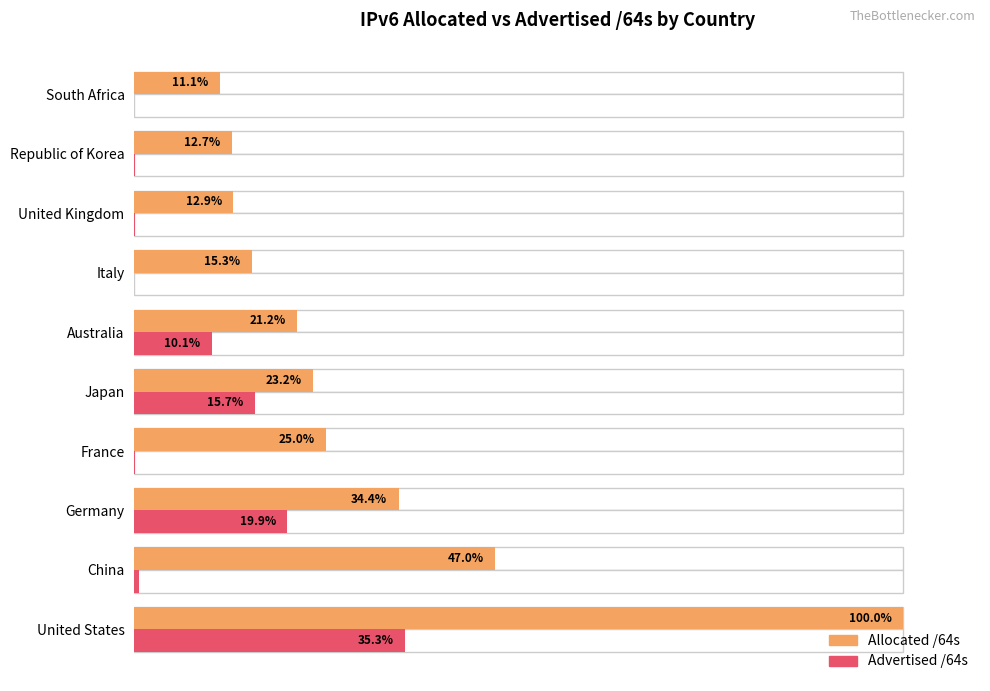

What are all the series names shown in the legend?

Allocated /64s, Advertised /64s